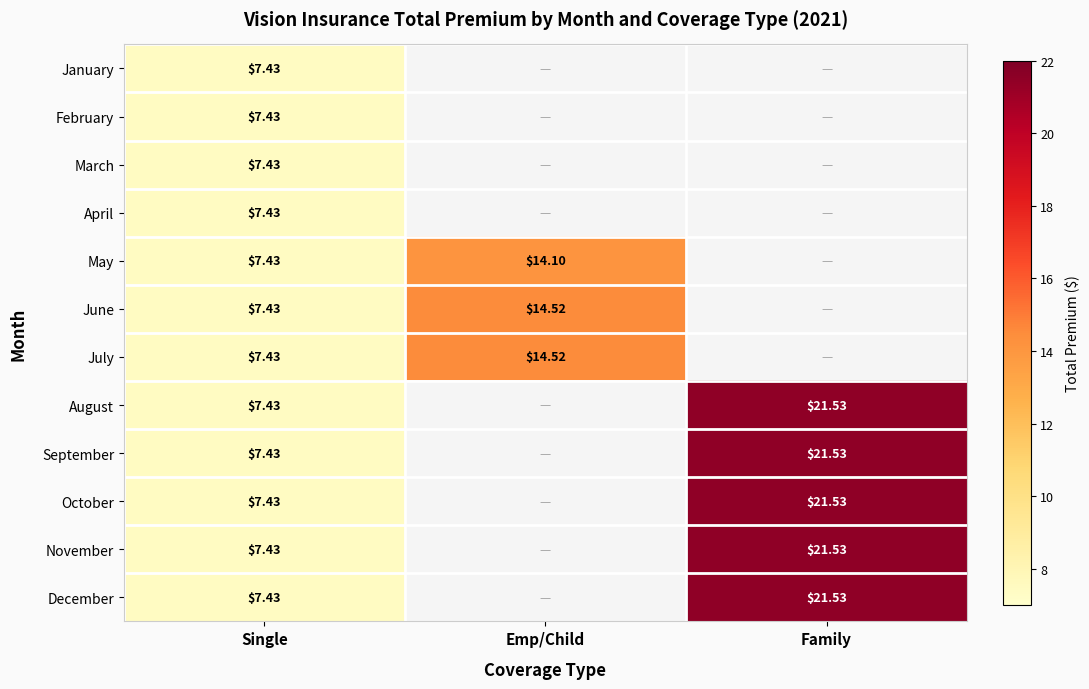

List the series in order of their overall mean, highest first.

January, February, March, April, May, June, July, August, September, October, November, December